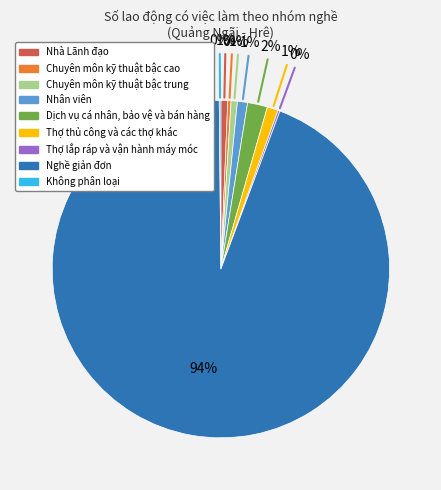

Does any single category account for the majority?

Yes